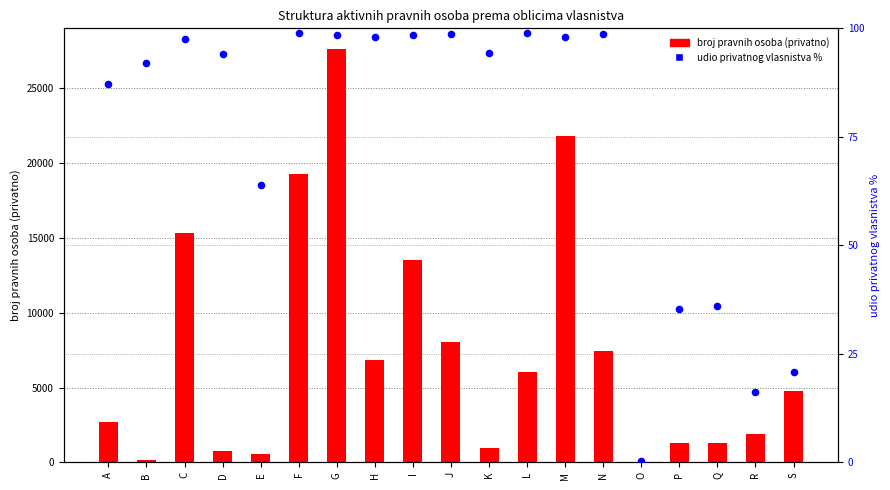

Which series has the largest total across all categories?

broj pravnih osoba (privatno)